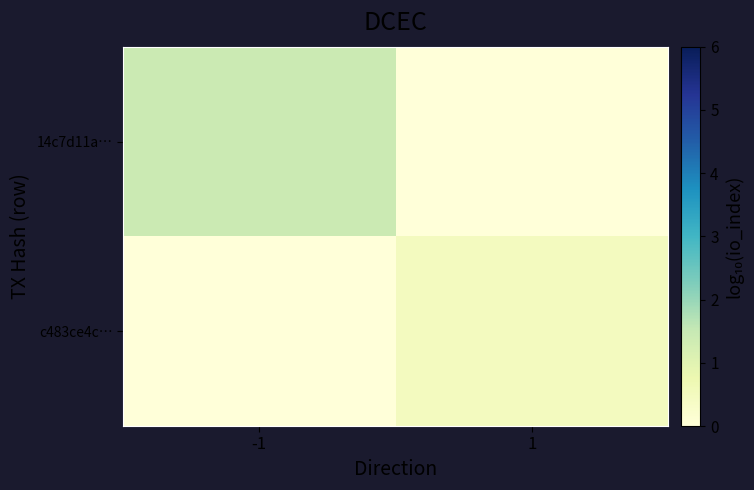

Rank the series by their average value, from highest to lowest.

14c7d11a…, c483ce4c…